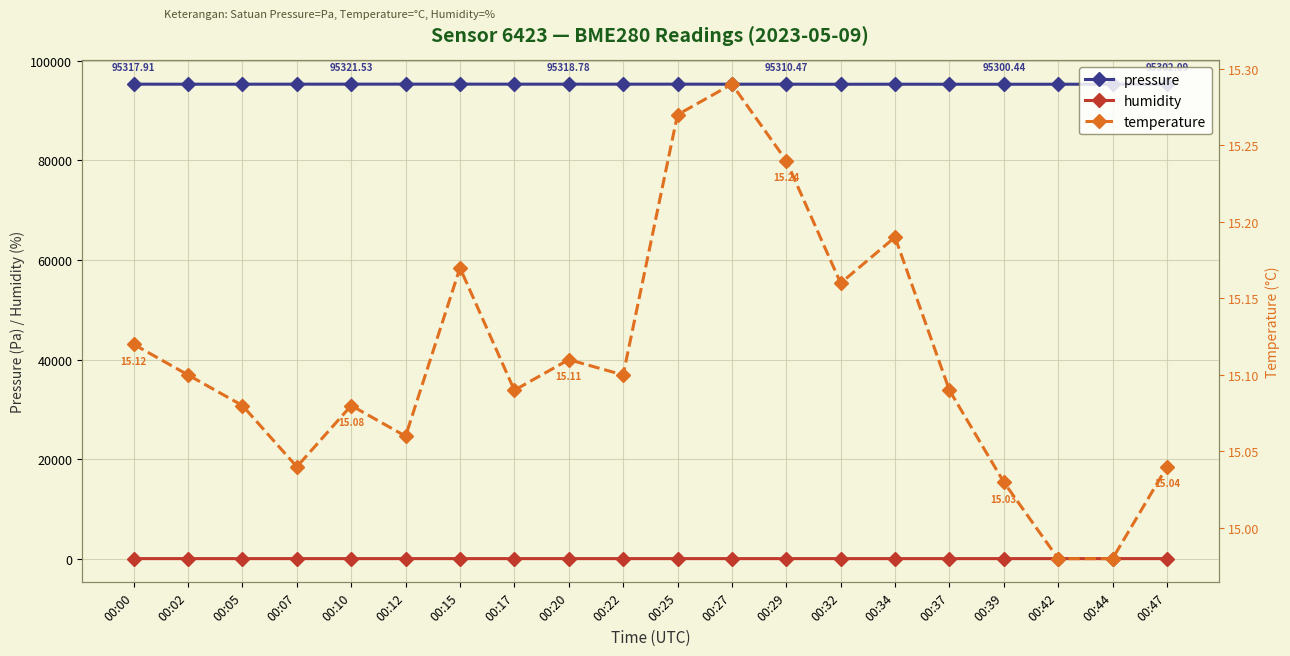

At which category is the sum across all series the highest?

00:15